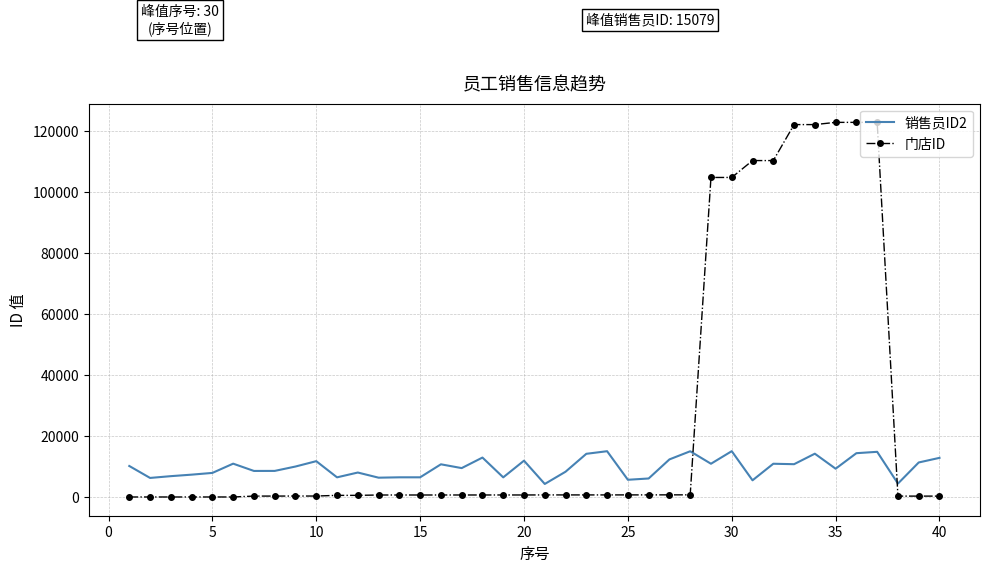

What is the difference between the maximum and minimum values in the 门店ID series?

122854